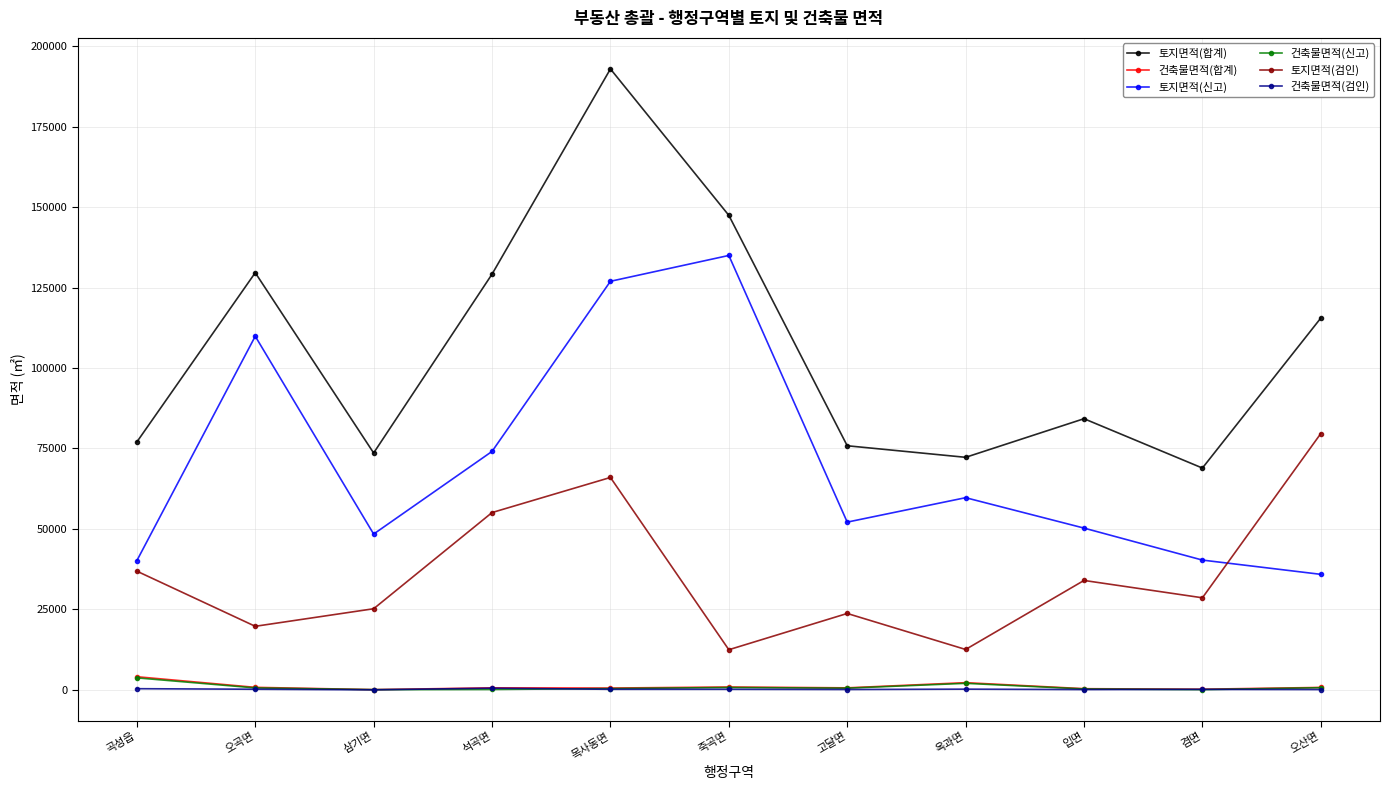

What is the average value of the 건축물면적(합계) series?

1006.2